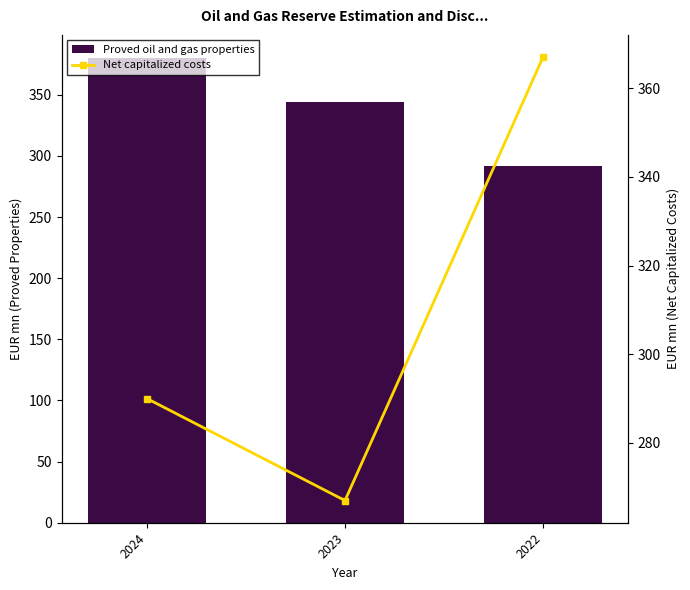

What are all the series names shown in the legend?

Proved oil and gas properties, Net capitalized costs